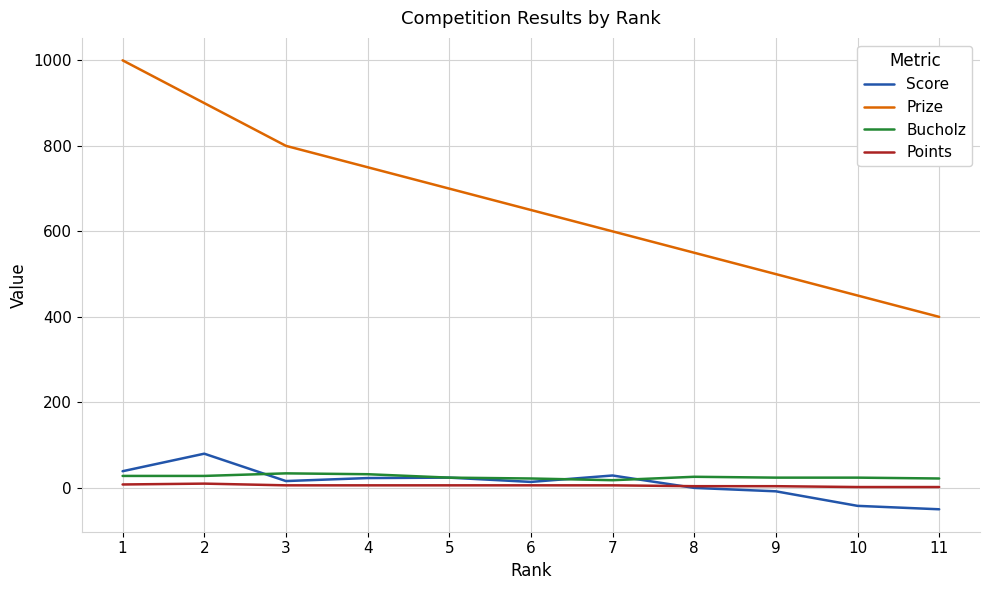

What is the minimum value shown in the chart?

-50